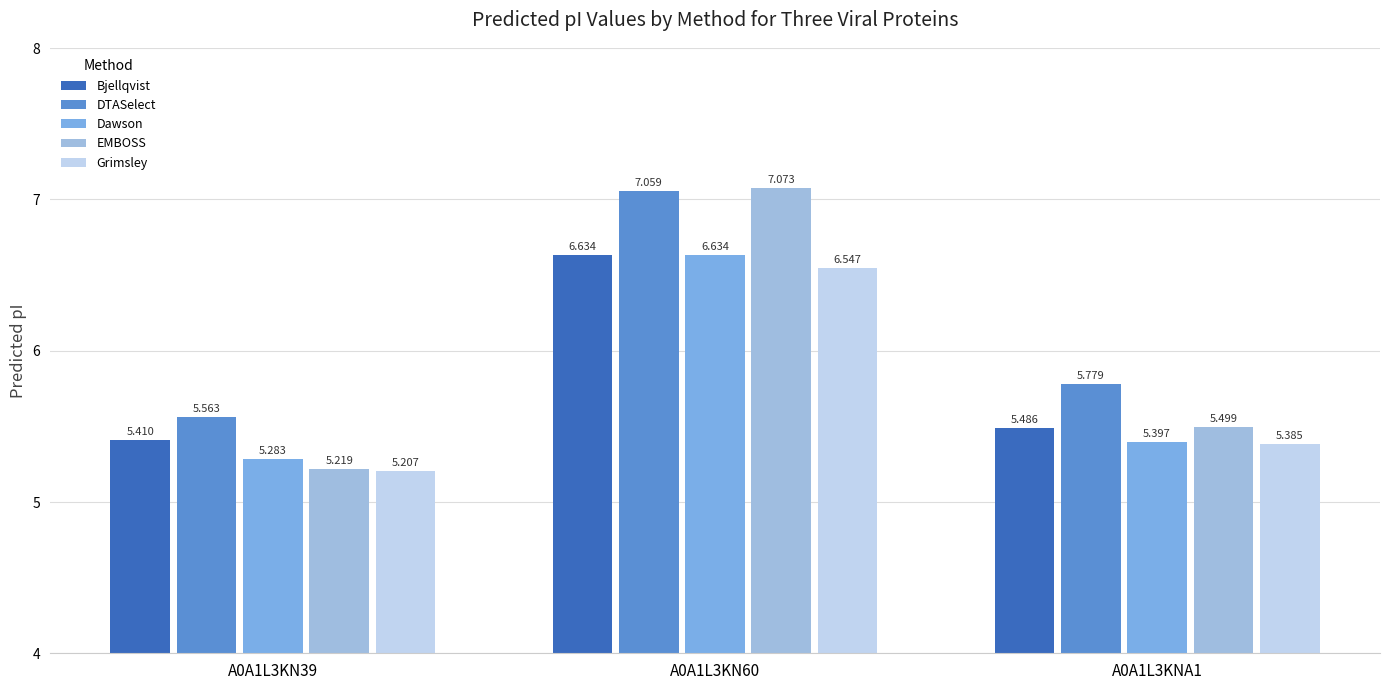

The value of DTASelect at A0A1L3KNA1 is 8.7. True or false?

False